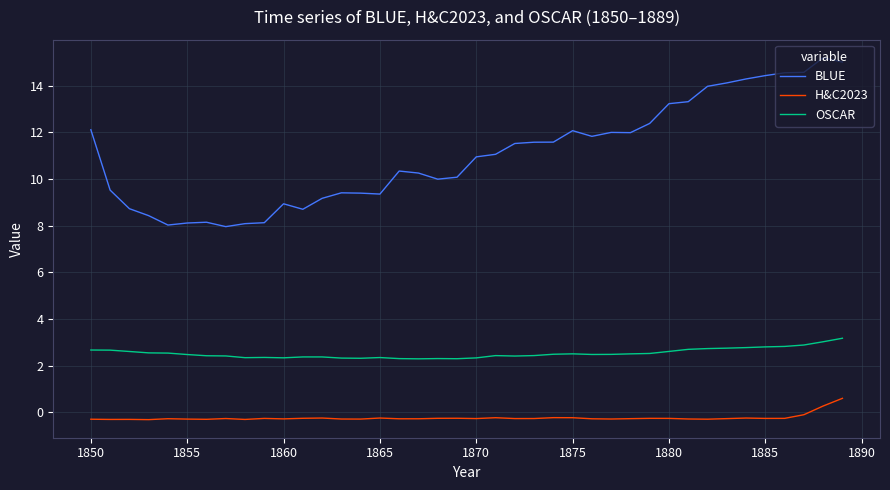

What are all the series names shown in the legend?

BLUE, H&C2023, OSCAR